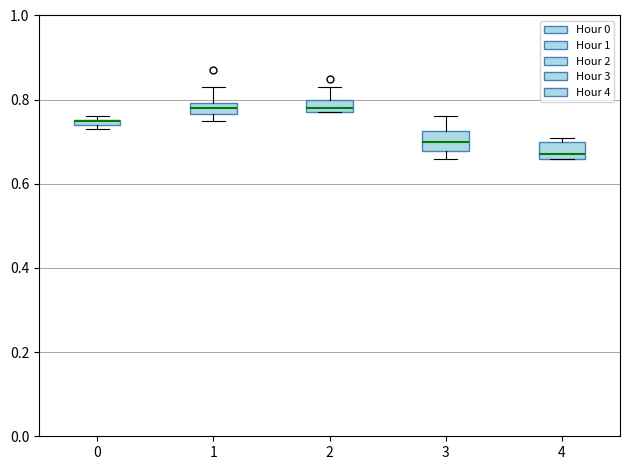

Where is the lower edge of the box at x = 0 on the y-axis? The values are not printed on the chart, so give them approximately, as read against the axis.

0.74